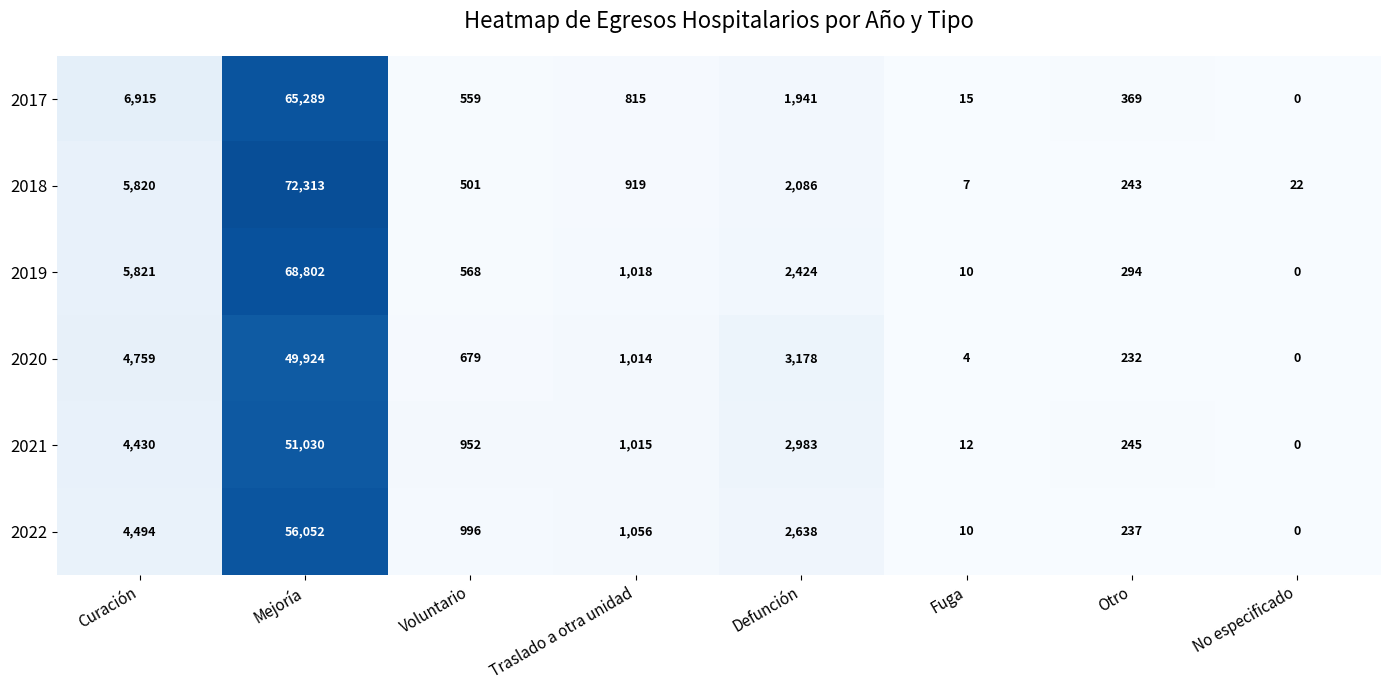

Which label corresponds to the largest value in the chart?

Mejoría